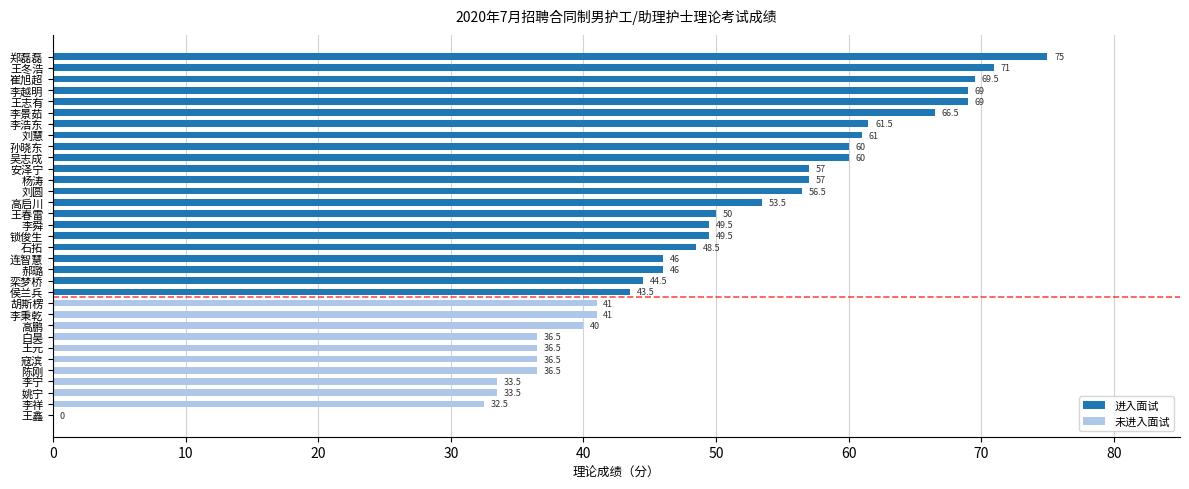

What is the maximum value shown in the chart?

75.0